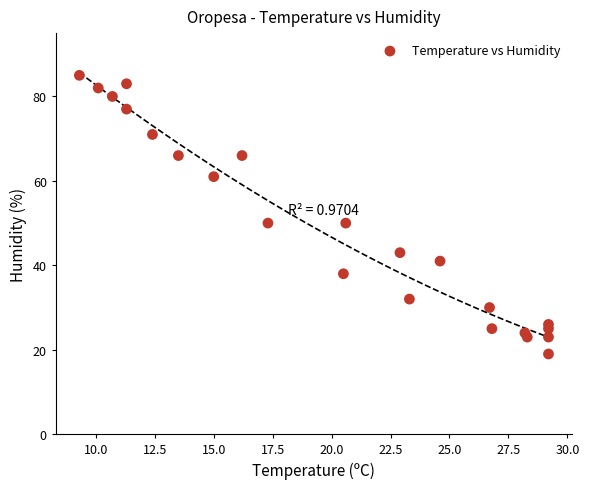

What is the range of Y values (max minus min)?

66